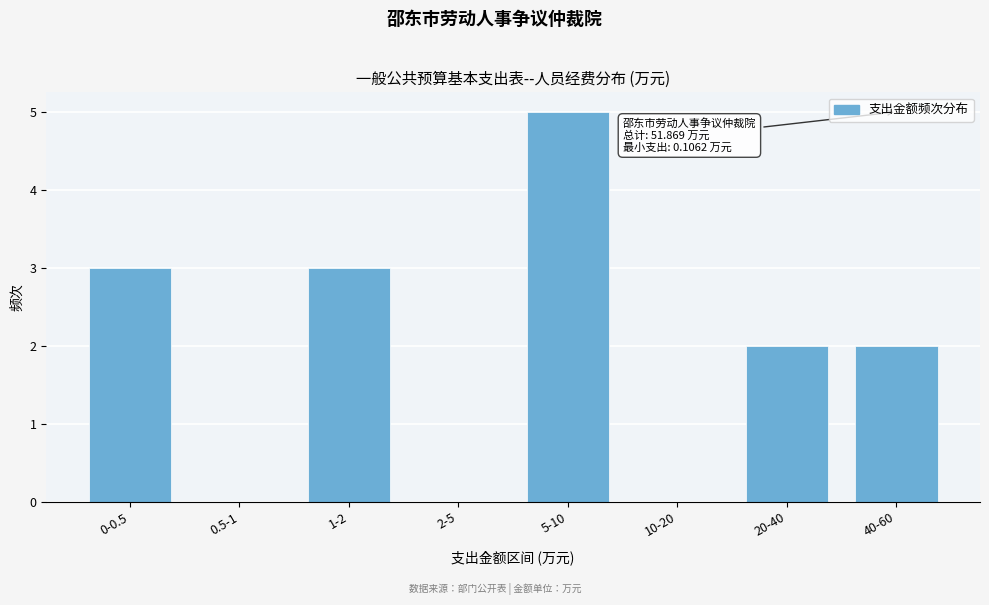

Reading left to right, extract all data points from this chart.

0-0.5=3	0.5-1=0	1-2=3	2-5=0	5-10=5	10-20=0	20-40=2	40-60=2